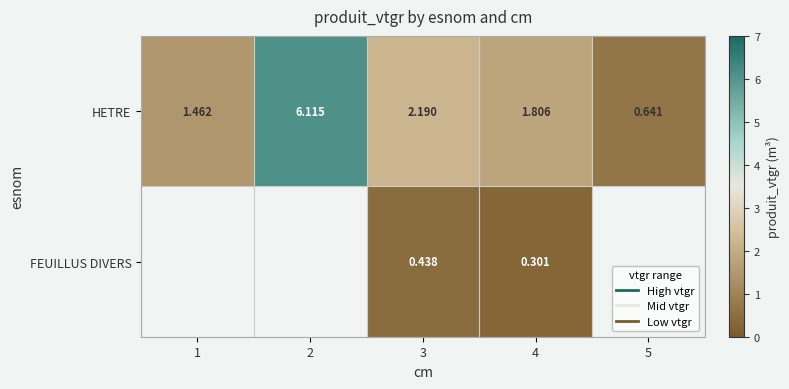

Between 3 and 4, which series saw the biggest shift?

HETRE